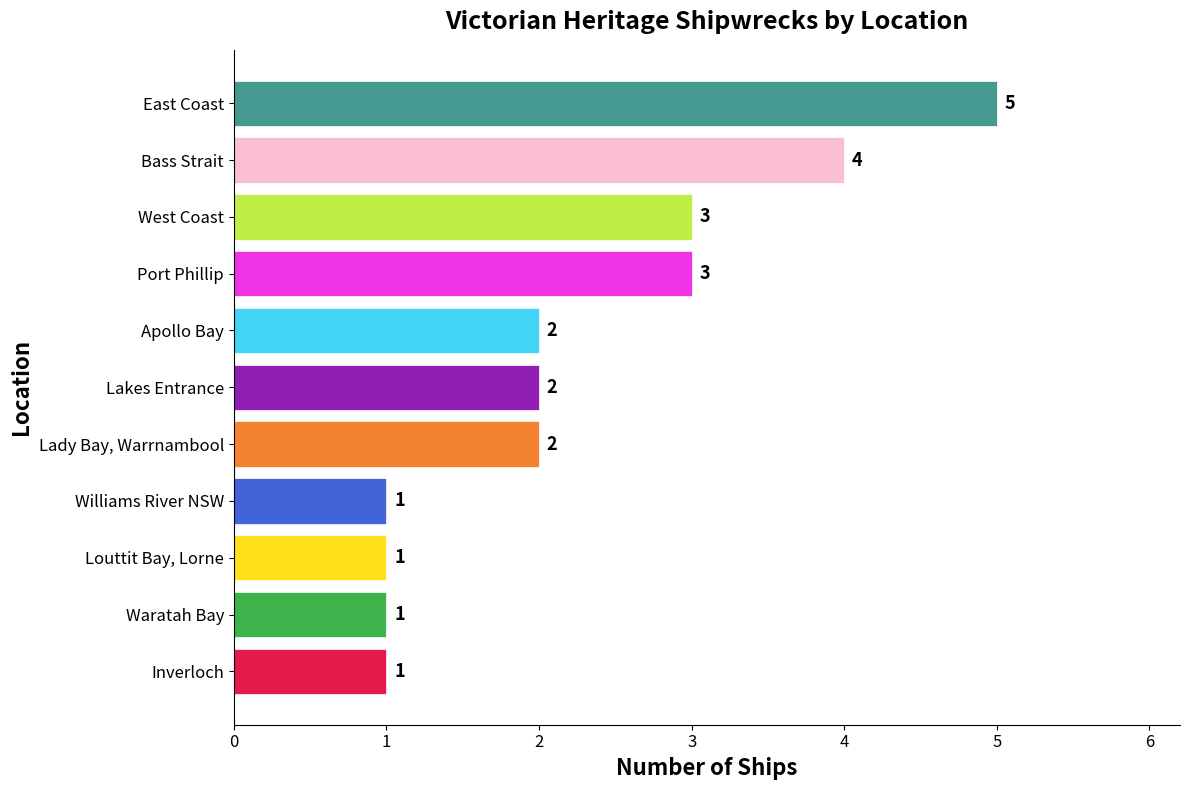

What is the greatest value displayed?

5